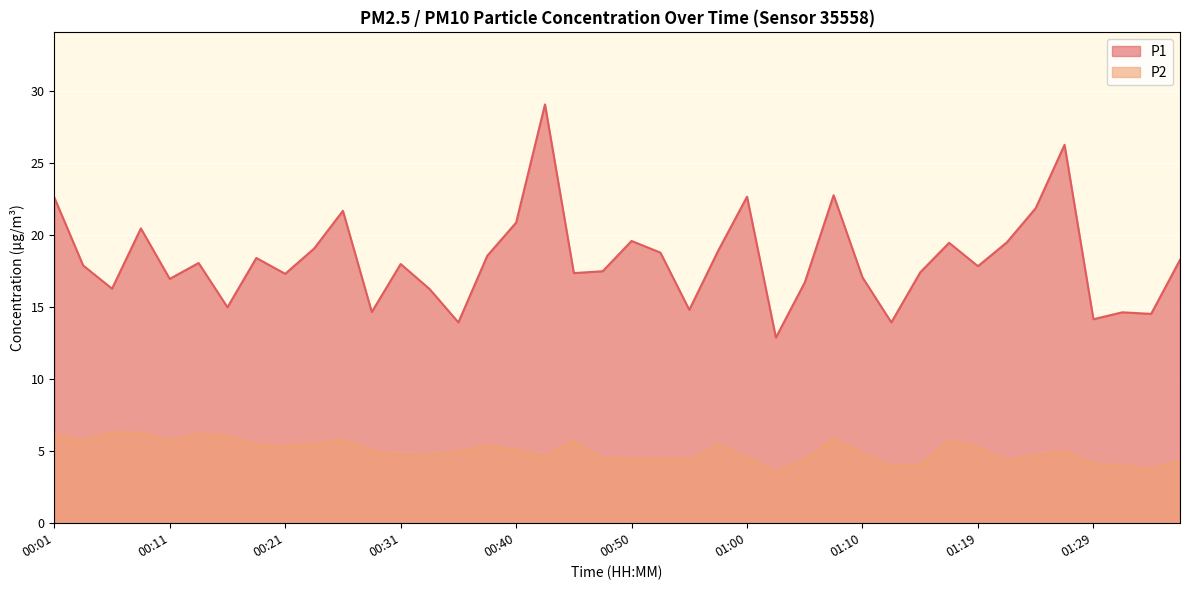

What is the label of the 30th point from the left?

01:12